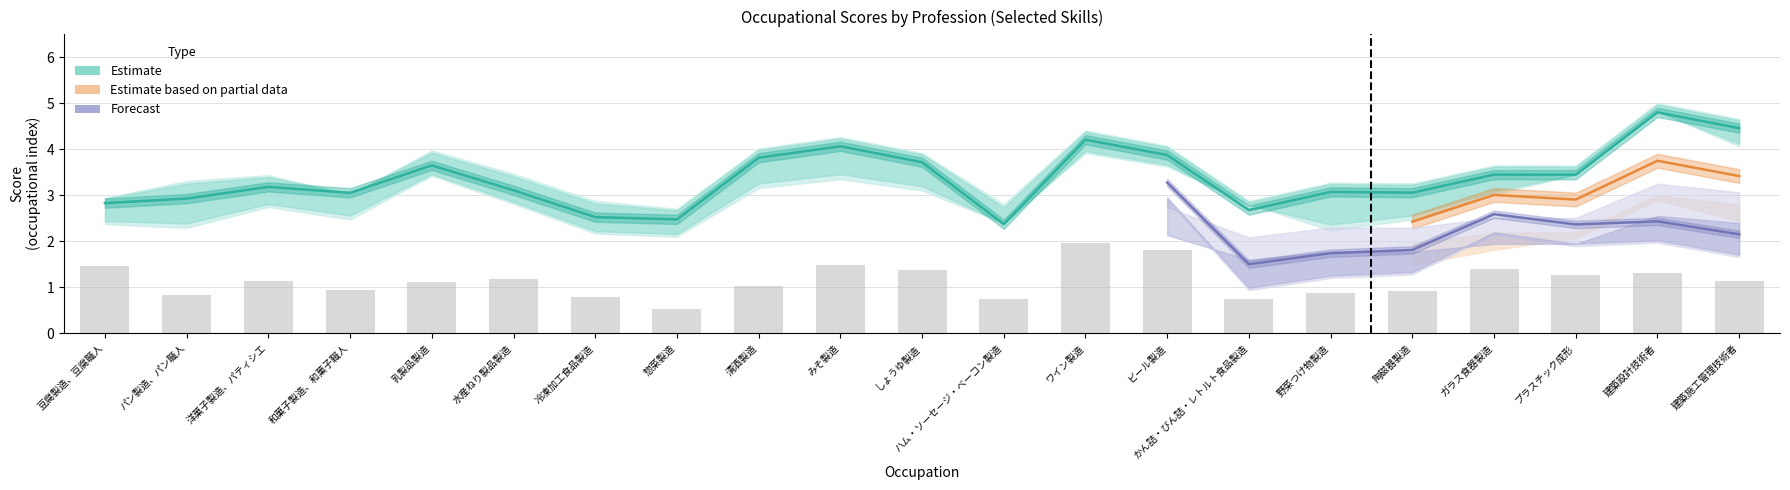

How many groups of bars are there?

21